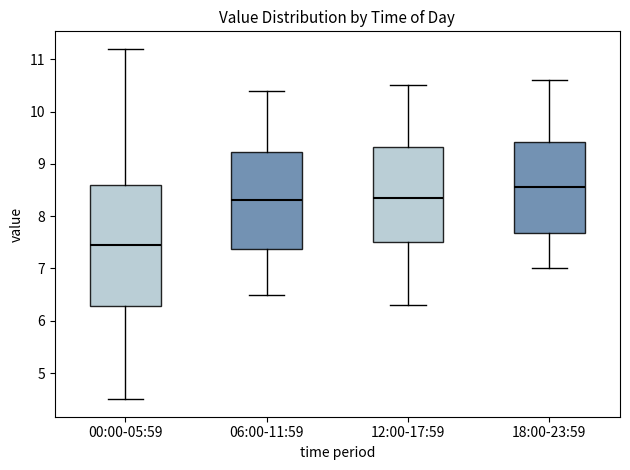

Which box's median line is the lowest?

00:00-05:59